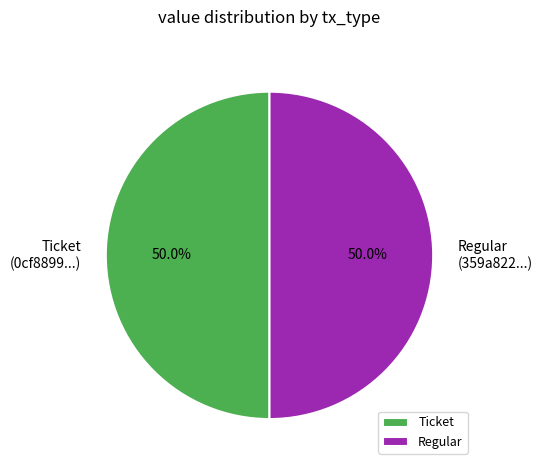

To the nearest percent, what is the difference between the largest and smallest slice percentages?

0%